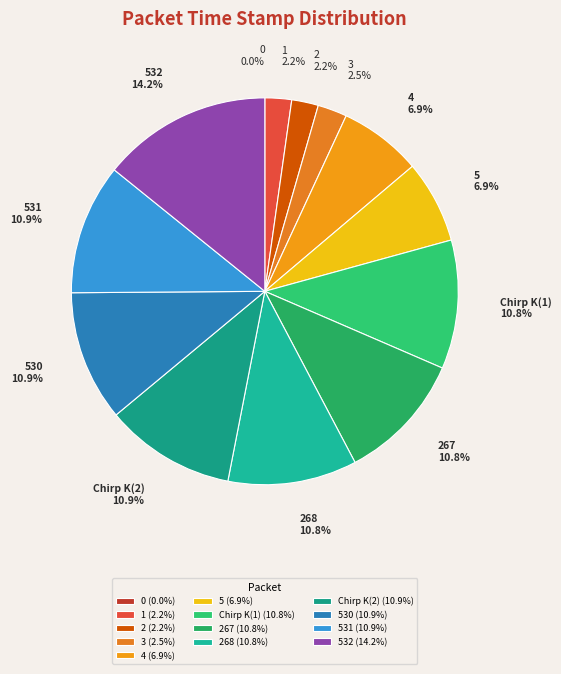

Which has a higher value, 4 or 532?

532